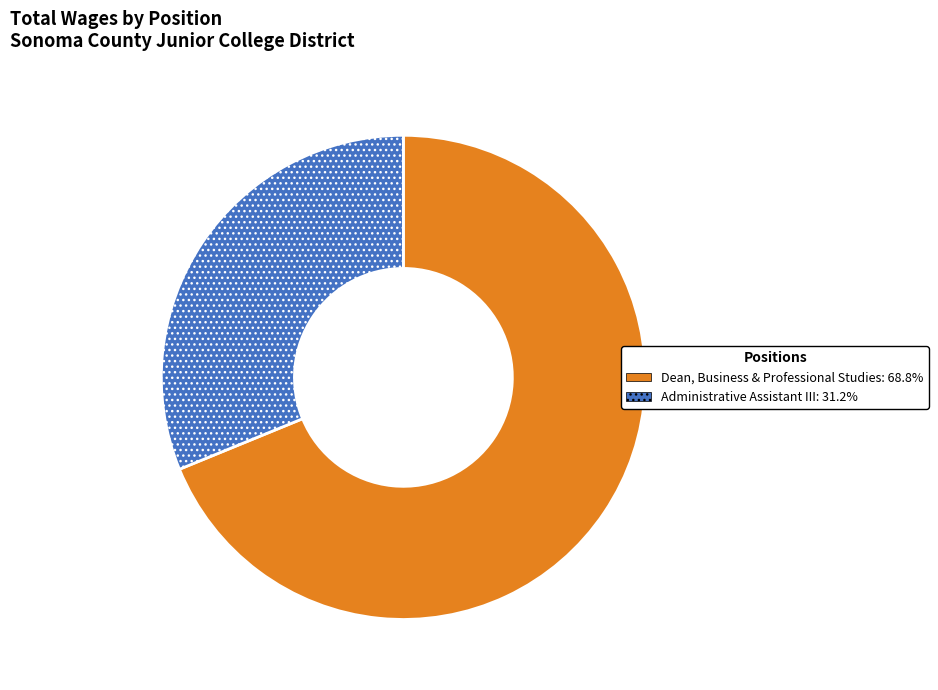

Approximately how many times larger is the value at Dean, Business & Professional Studies compared to Administrative Assistant III?

2.2